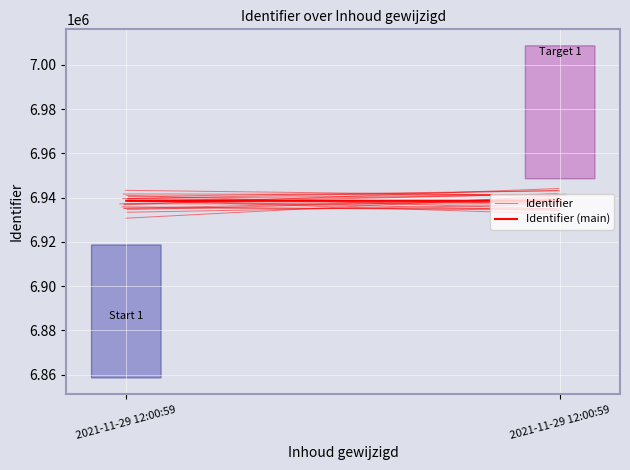

What is the difference between the maximum and minimum values in the Identifier (main) series?

2.0